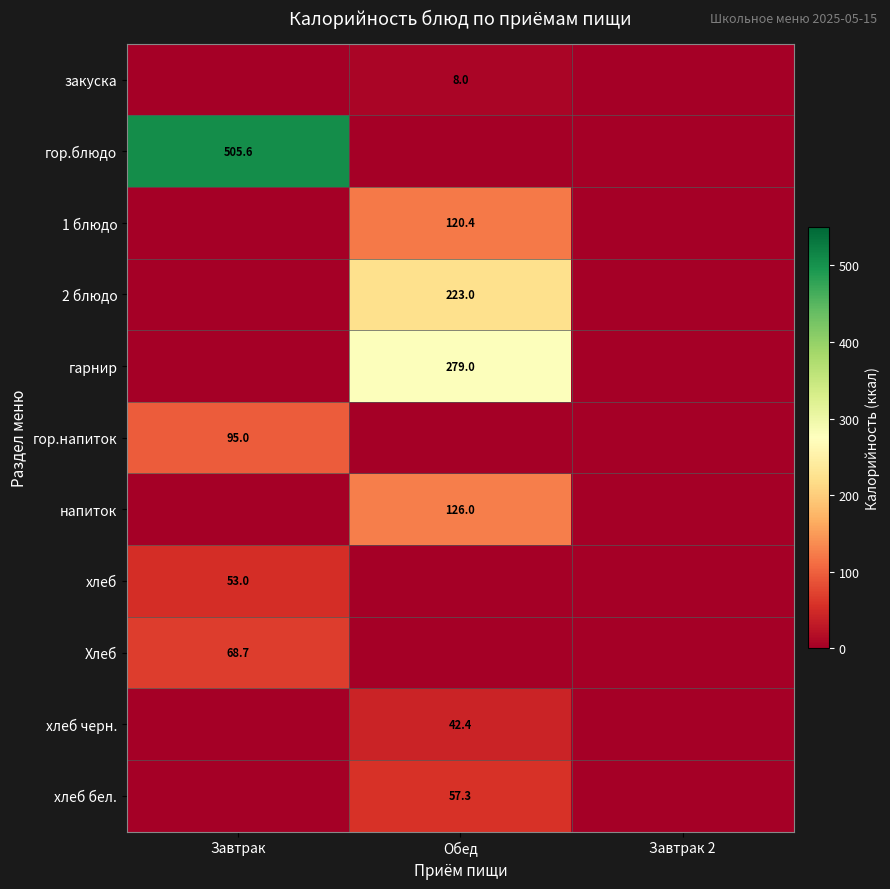

Is it true that гарнир equals 279.0 at Обед?

True